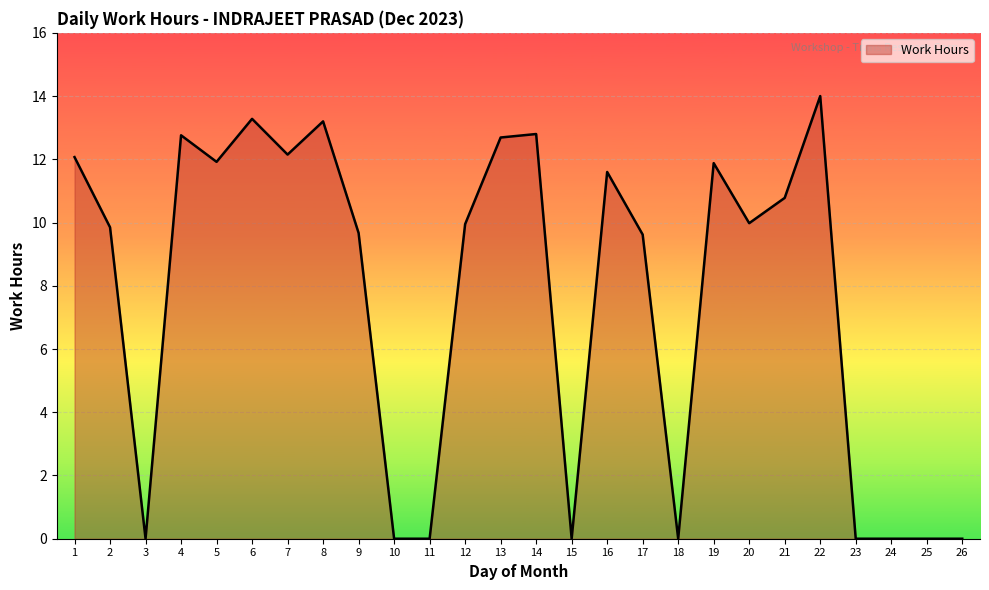

Between 13 and 23, which is larger?

13